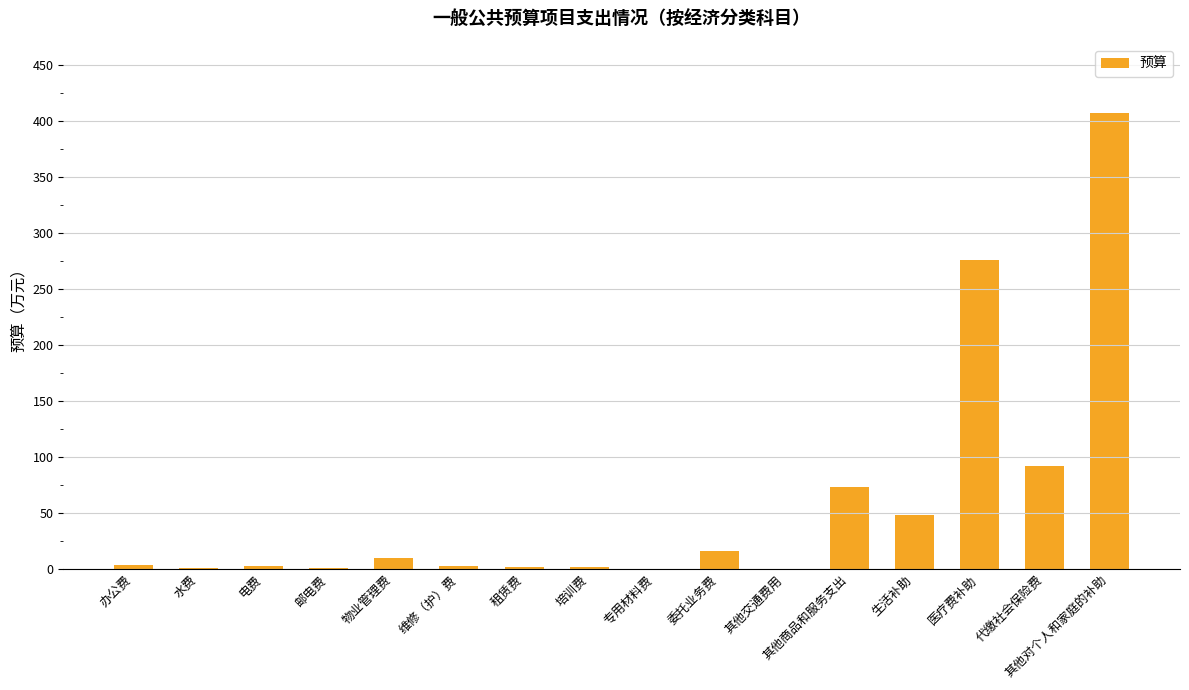

Which category has the highest value across all series?

其他对个人和家庭的补助